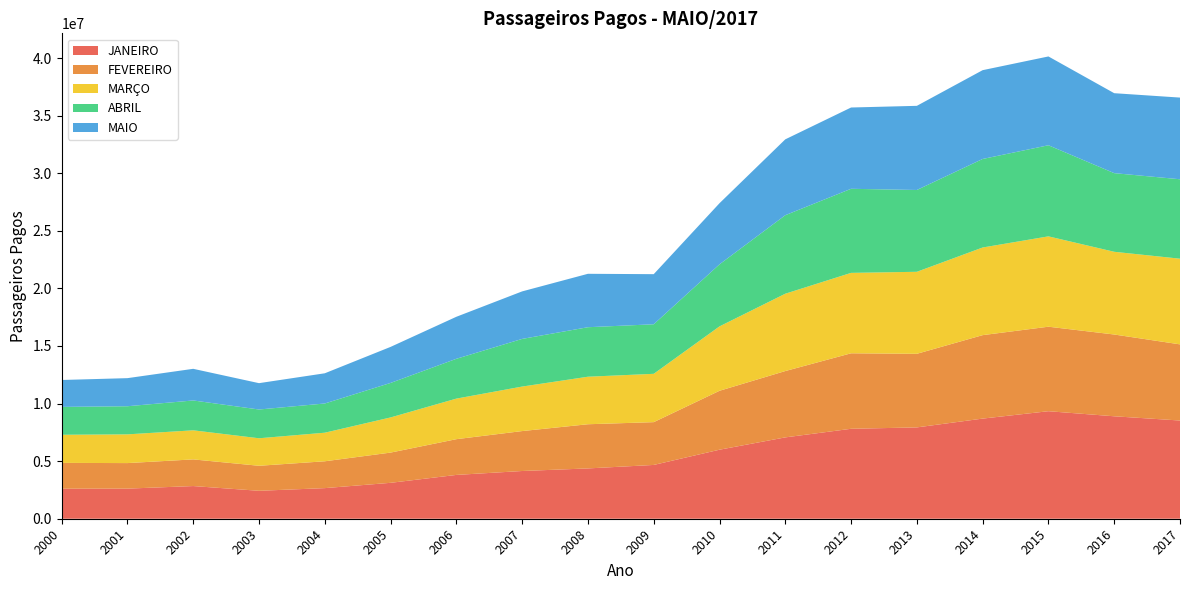

Reading right to left, transcribe all the data shown in this chart.

JANEIRO: 8526803	8894559	9335435	8693899	7929308	7809510	7062555	5992961	4670367	4367484	4144037	3804190	3117797	2657233	2425163	2836897	2613998	2606940
FEVEREIRO: 6612269	7100582	7337096	7246071	6390397	6554355	5760271	5116125	3715442	3836264	3466395	3103171	2624603	2330747	2172260	2315017	2217265	2242019
MARÇO: 7437837	7182011	7843840	7609061	7120575	6981977	6713846	5591291	4195973	4126051	3864808	3521490	3052303	2481153	2388940	2524522	2494131	2440924
ABRIL: 6896605	6827606	7909952	7686394	7102470	7300384	6816835	5386851	4301155	4297721	4137665	3457275	2995610	2536477	2497112	2592042	2441424	2419963
MAIO: 7091744	6941456	7710442	7710404	7305942	7057684	6586175	5306331	4350817	4638344	4125575	3648357	3128942	2622554	2287667	2747626	2438834	2336653